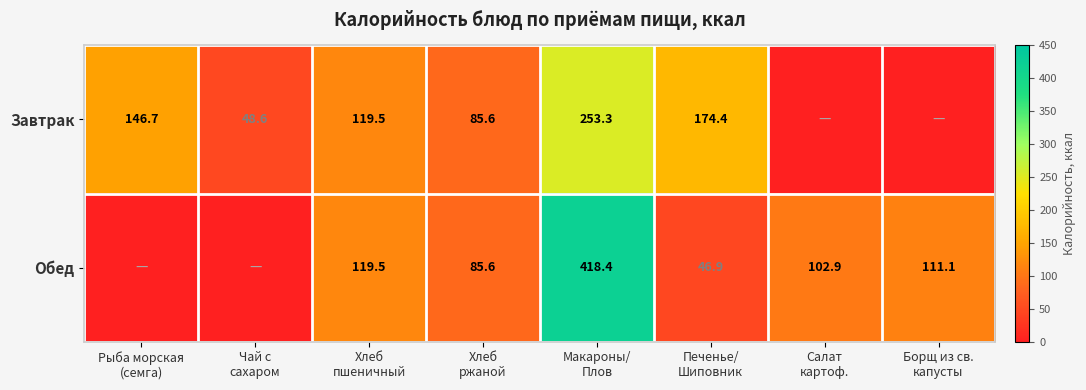

Rank the categories by Завтрак value from lowest to highest.

Салат картоф., Борщ из св. капусты, Чай с сахаром, Хлеб ржаной, Хлеб пшеничный, Рыба морская (семга), Печенье/ Шиповник, Макароны/ Плов